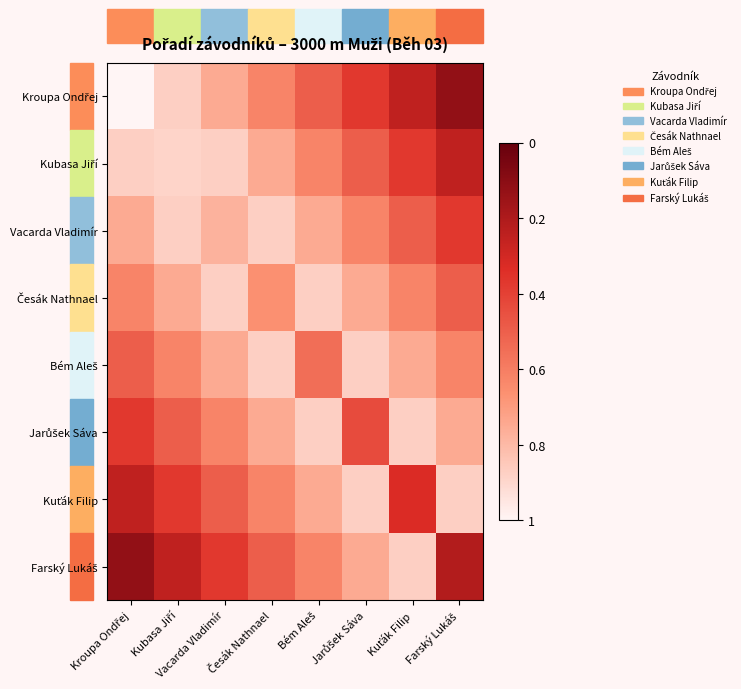

Between Česák Nathnael and Farský Lukáš, which series saw the biggest shift?

Kroupa Ondřej